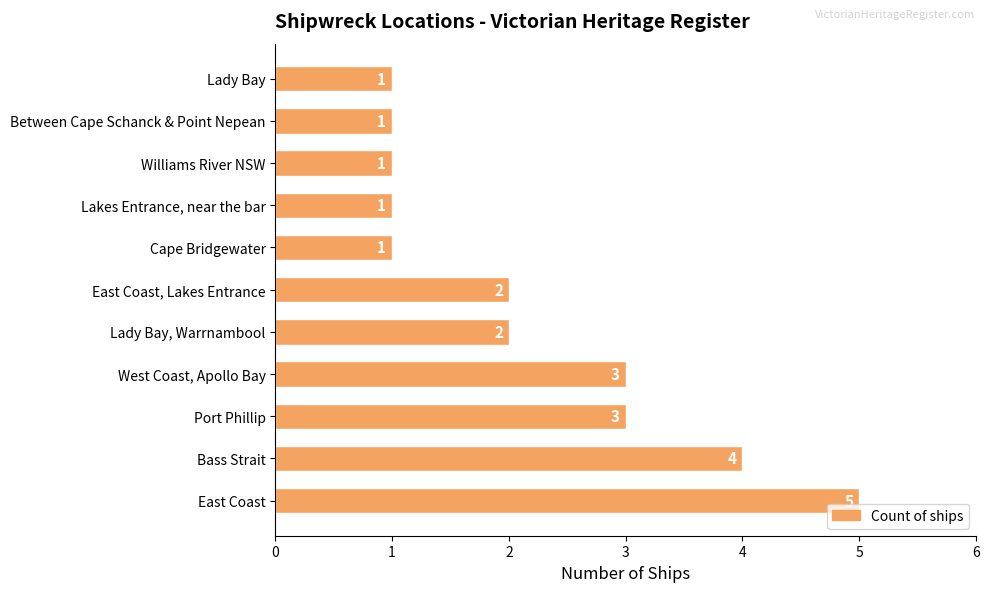

What is the ratio of the value at Bass Strait to the value at West Coast, Apollo Bay?

1.3